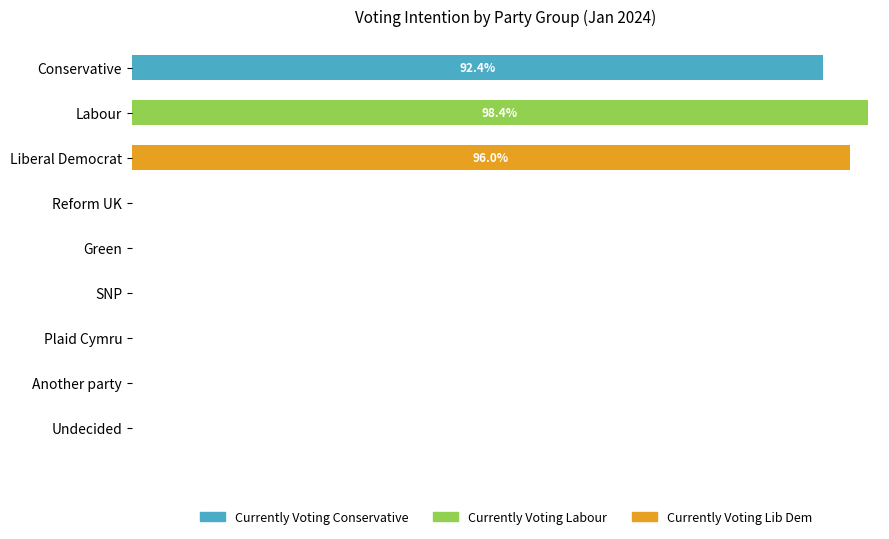

Which series has the largest total across all categories?

Currently Voting Labour